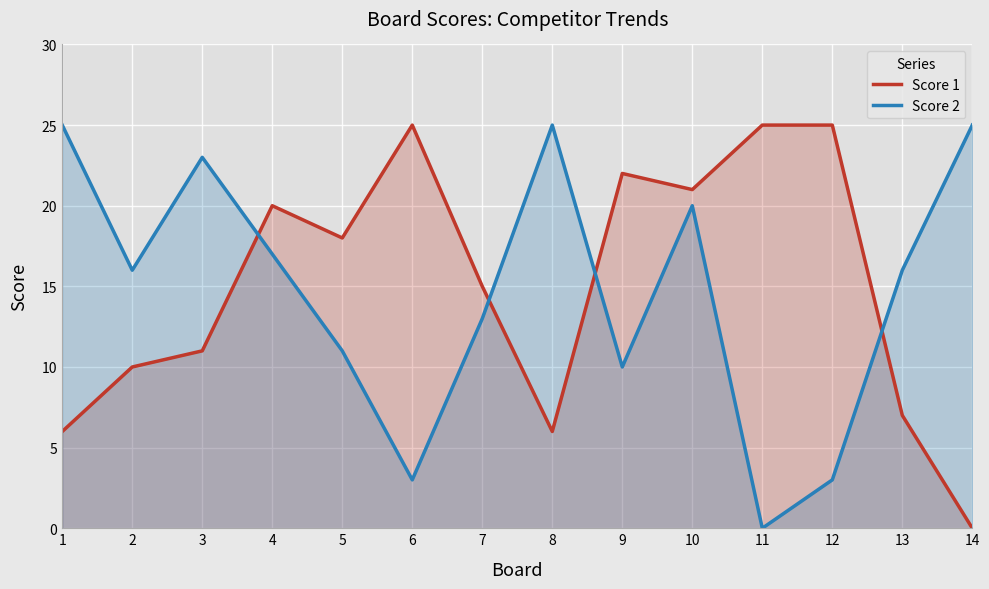

Reading left to right, what are all the values shown in this chart?

Score 1: 1=6	2=10	3=11	4=20	5=18	6=25	7=15	8=6	9=22	10=21	11=25	12=25	13=7	14=0
Score 2: 1=25	2=16	3=23	4=17	5=11	6=3	7=13	8=25	9=10	10=20	11=0	12=3	13=16	14=25